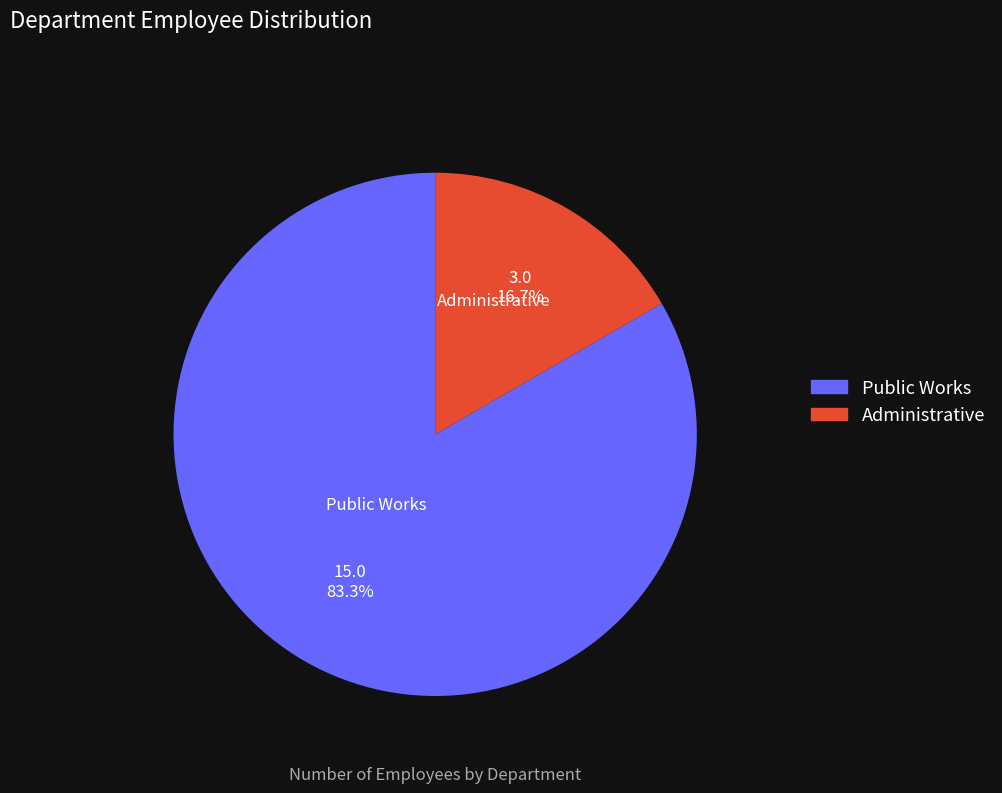

To the nearest percent, what percentage of the pie is Public Works?

83%